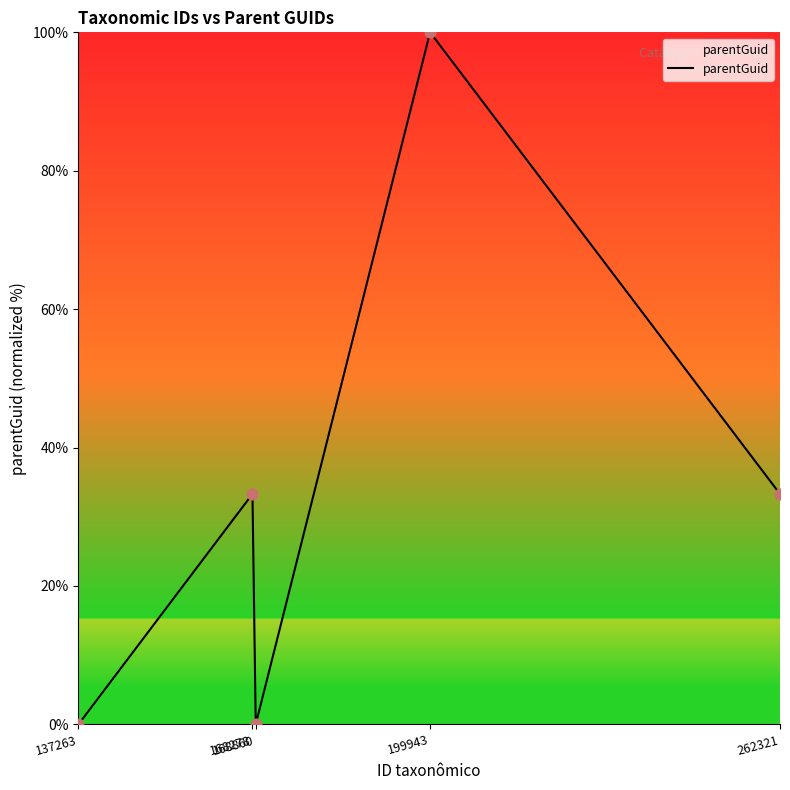

What is the change in value from 137263 to 199943?

+100.0